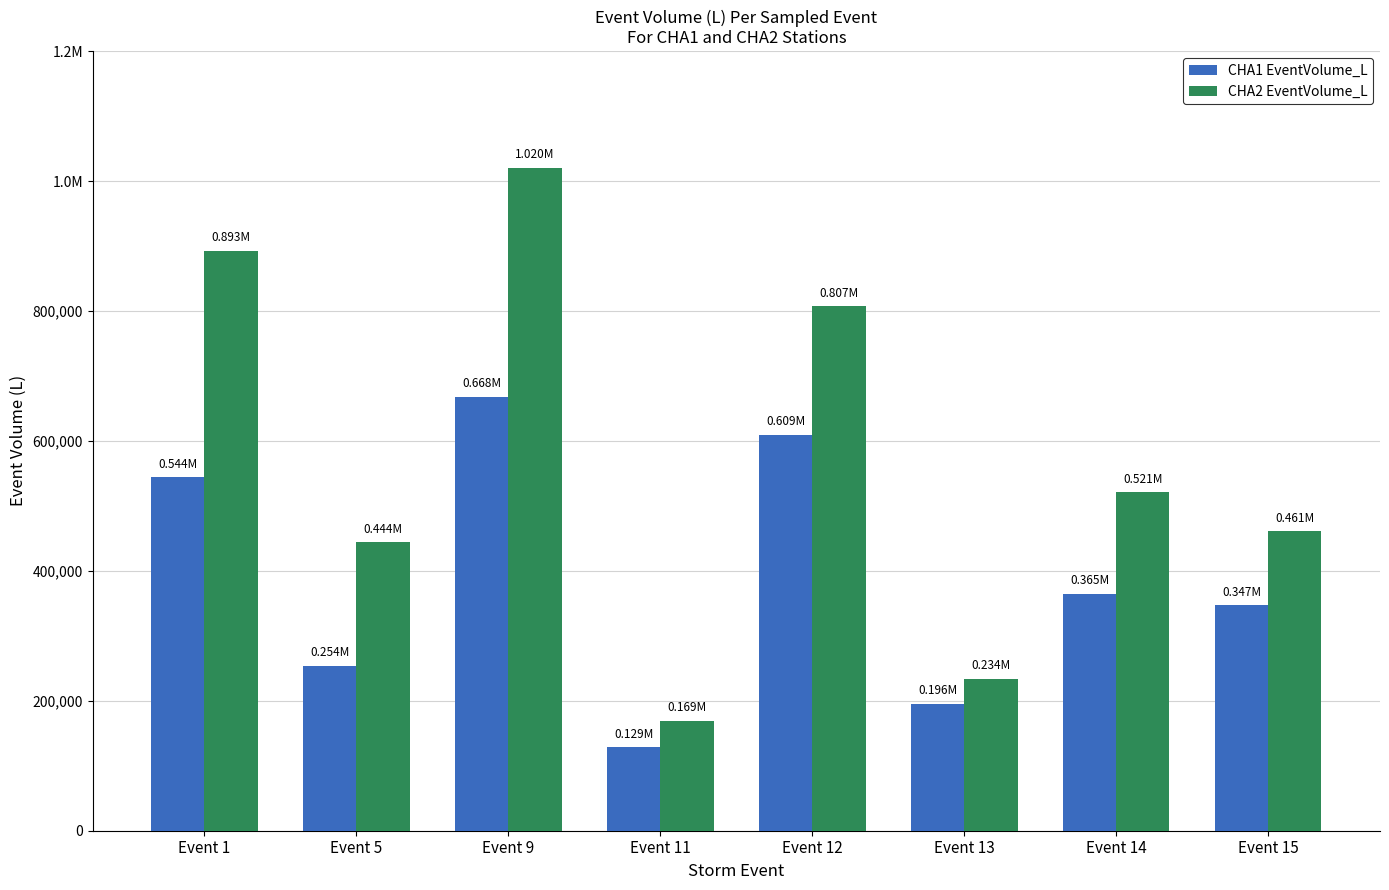

What are all the series names shown in the legend?

CHA1 EventVolume_L, CHA2 EventVolume_L